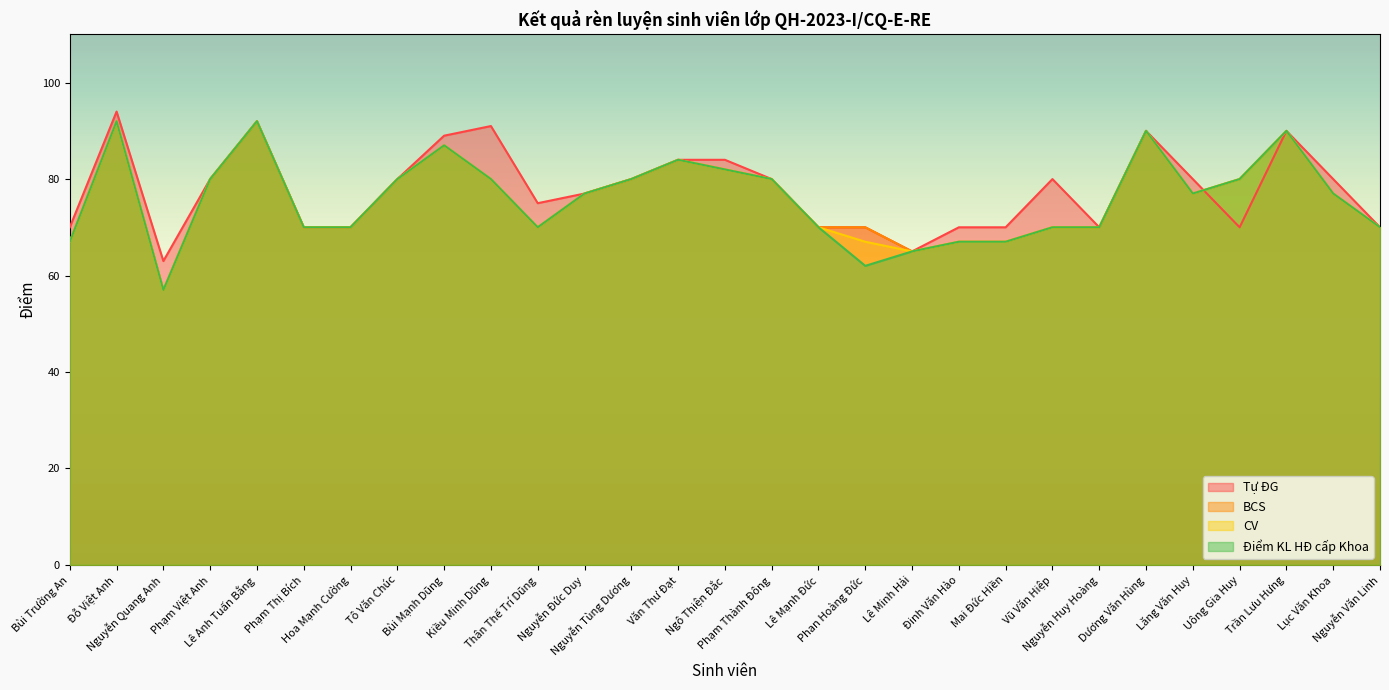

What is the total value across all series at Lê Minh Hải?

260